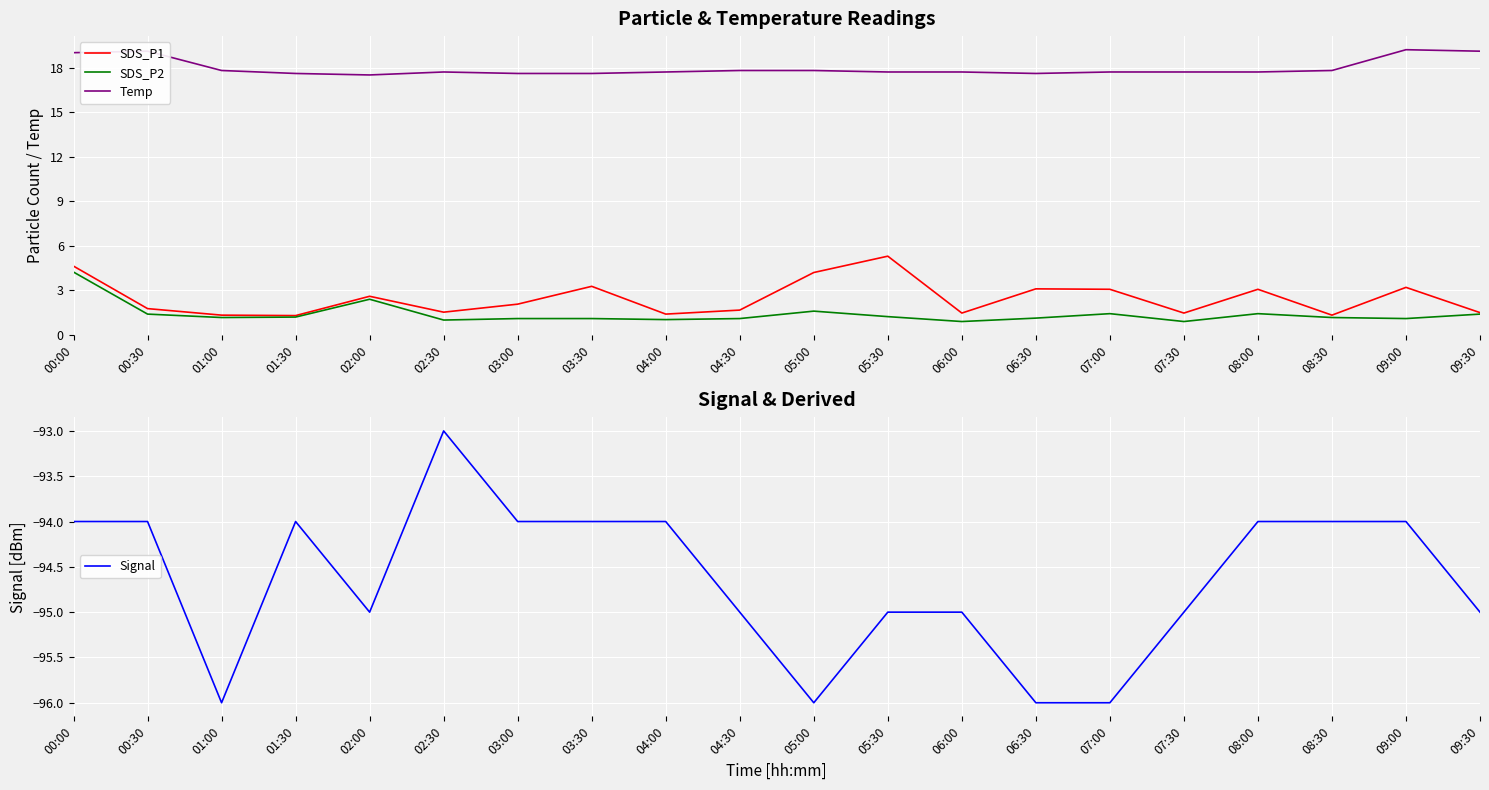

Which series changed the most between 05:00 and 08:30?

SDS_P1